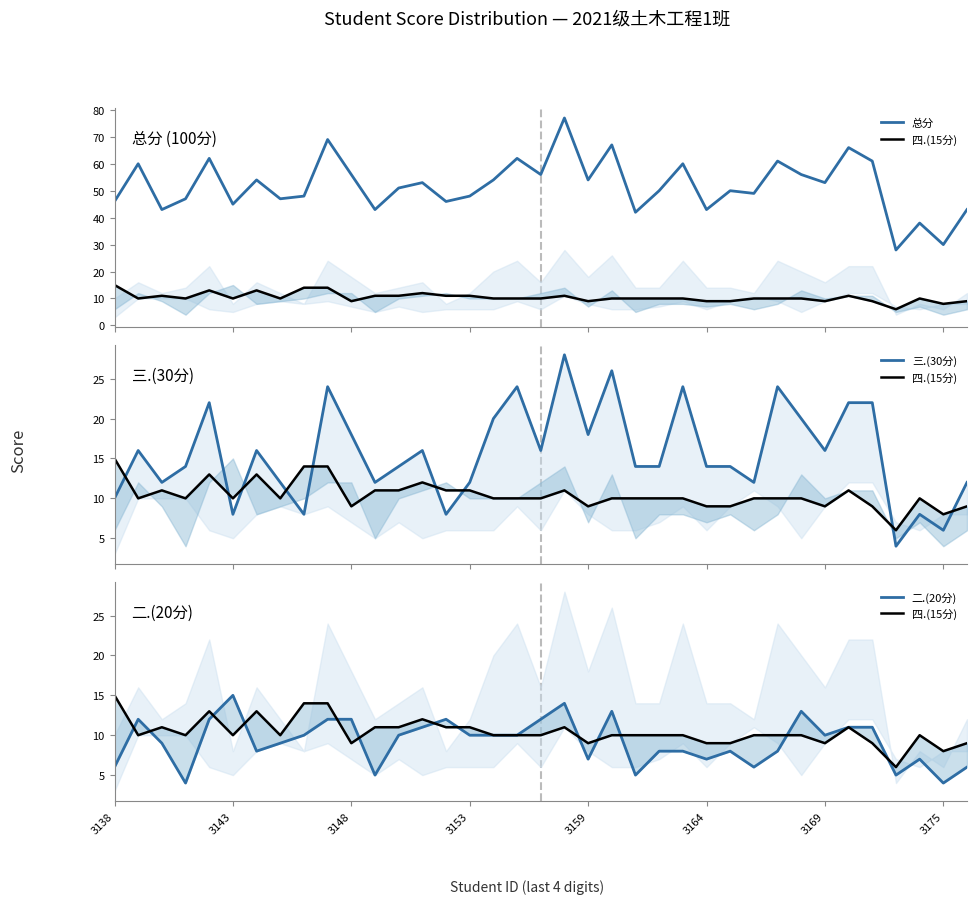

What is the total value across all series at 33?

43